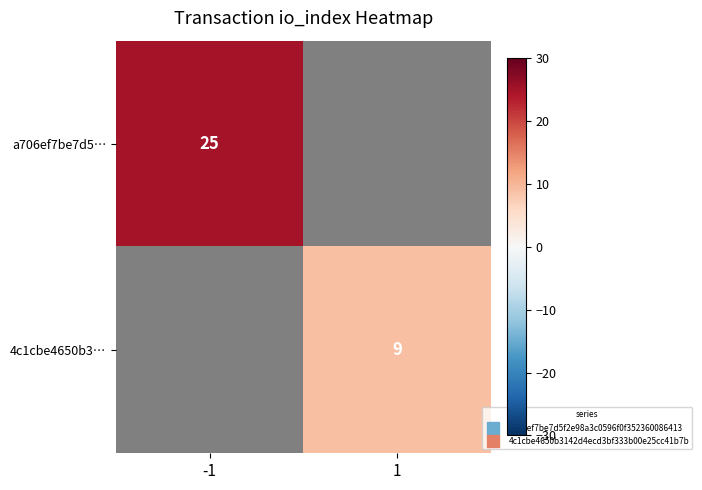

Is the value of 4c1cbe4650b3… at -1 greater than the value of a706ef7be7d5… at -1?

No